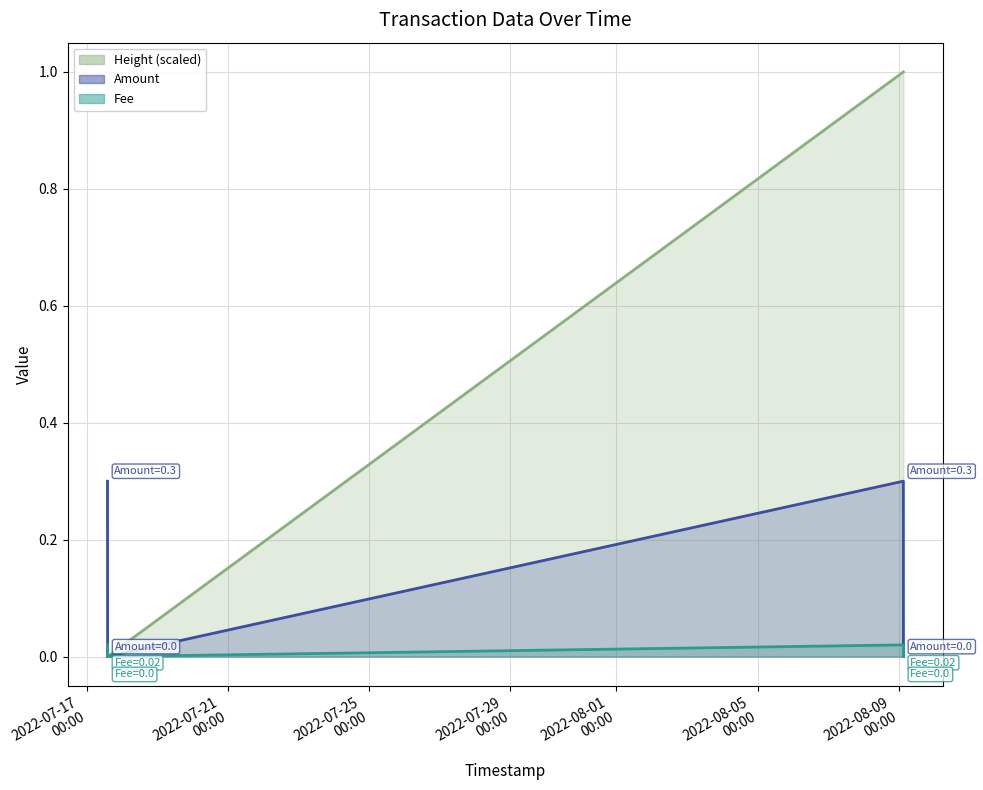

Rank the series at 2022-07-17 14:03:18 from highest to lowest value.

Height (scaled), Amount, Fee